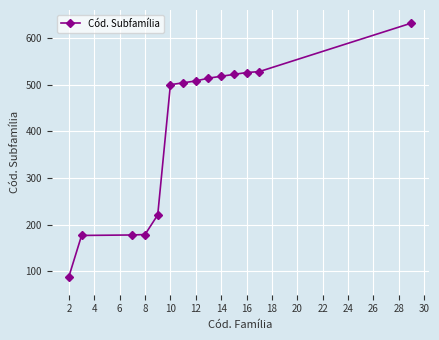

What is the difference between the second highest and minimum values?

439